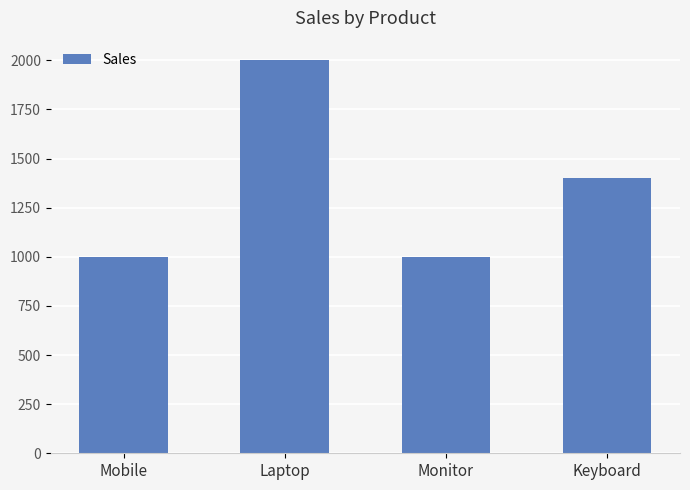

What is the difference between the maximum and minimum values?

1000